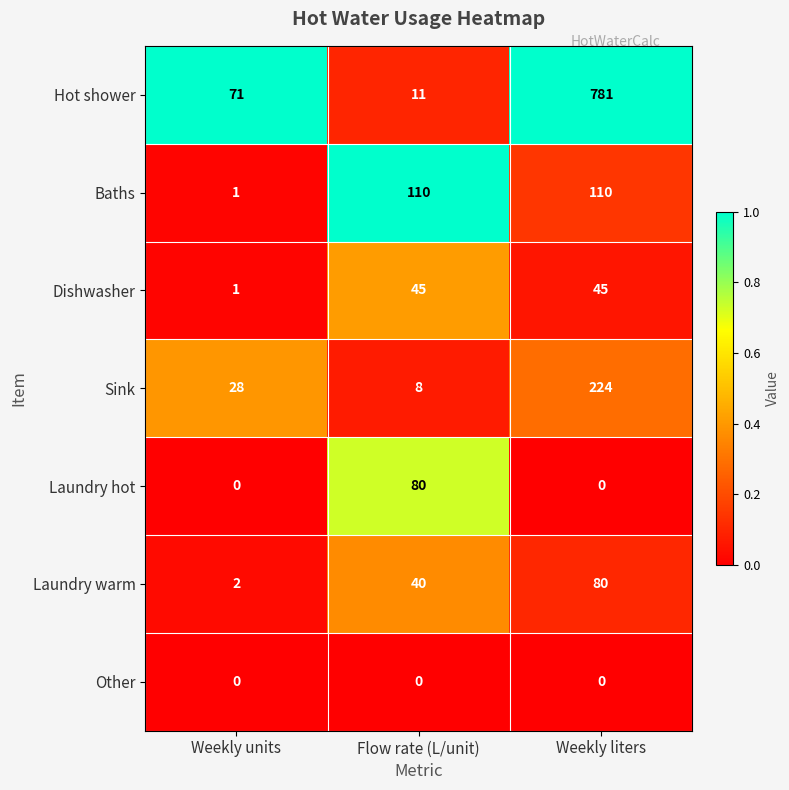

Count the number of data series in this chart.

7